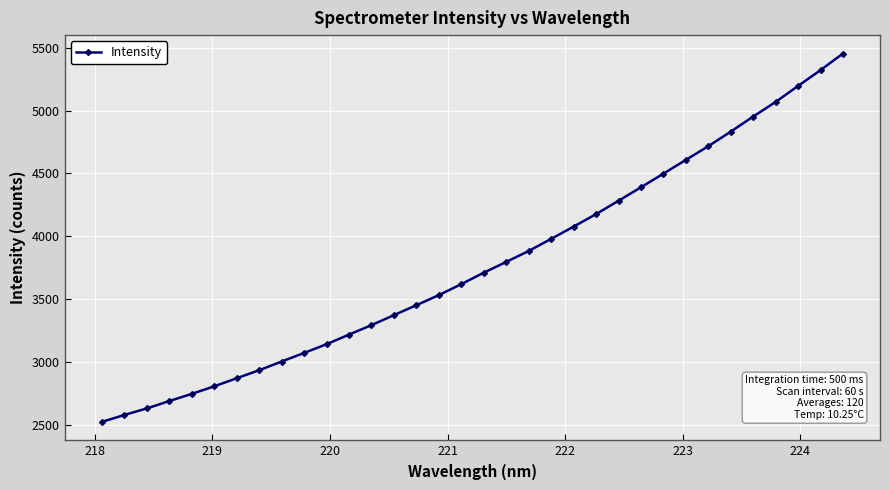

What is the maximum value shown in the chart?

5453.0